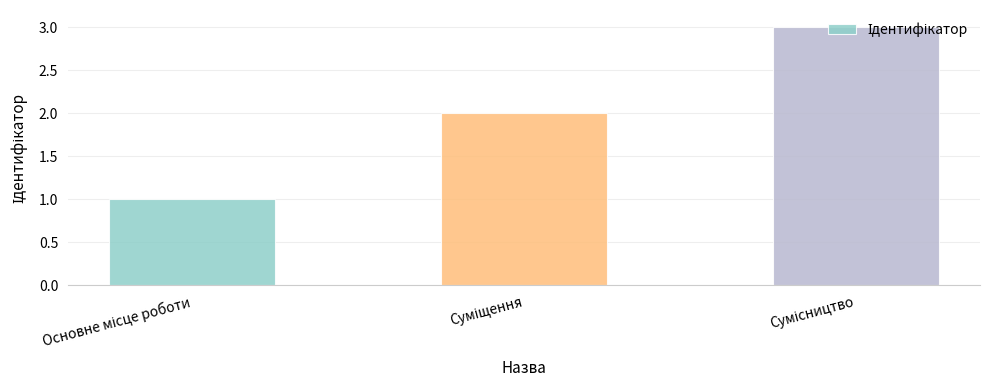

What is the sum of all values?

6